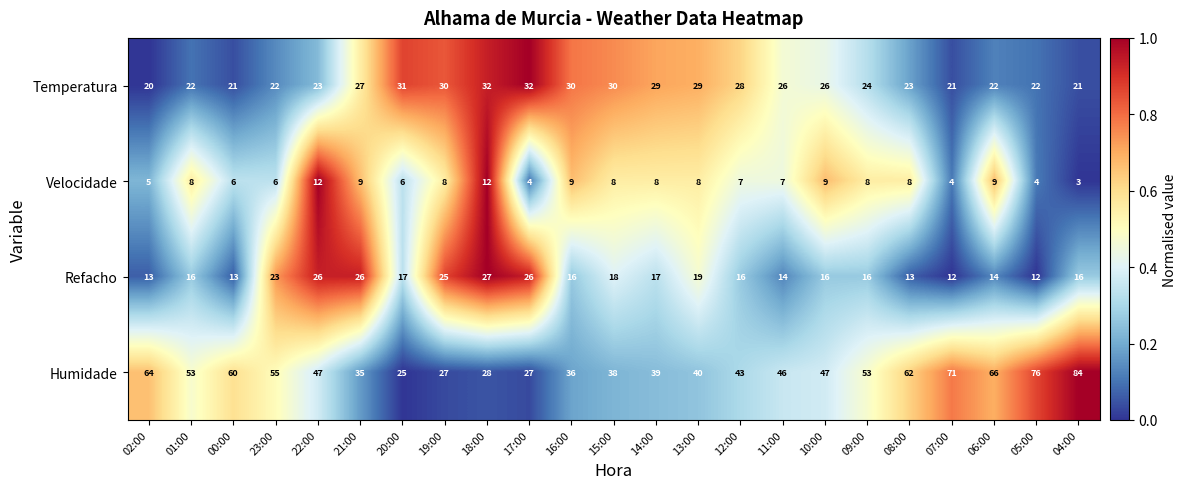

What is the sum of the Humidade values at 01:00 and 10:00?

100